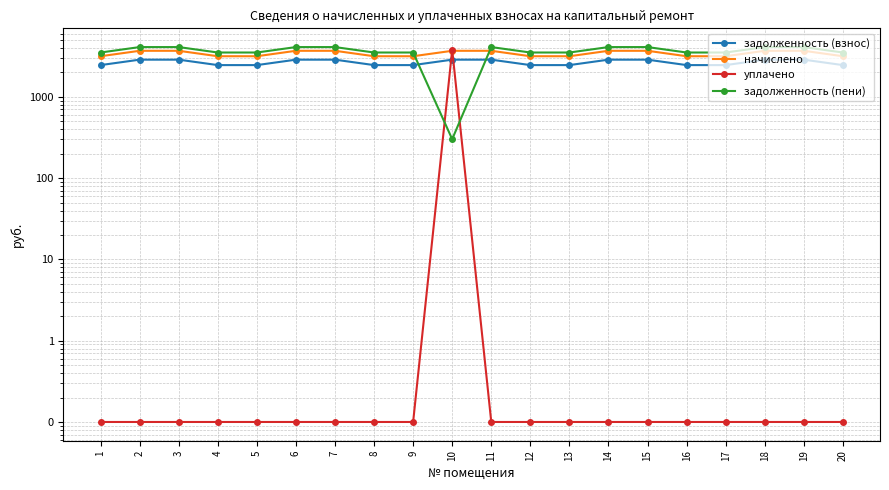

At which label does начислено first exceed 3691?

2